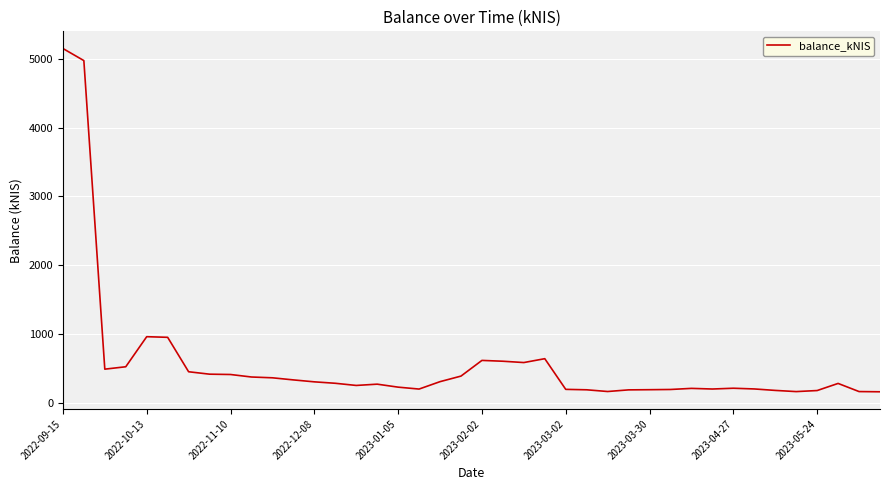

What is the greatest value displayed?

5147.3